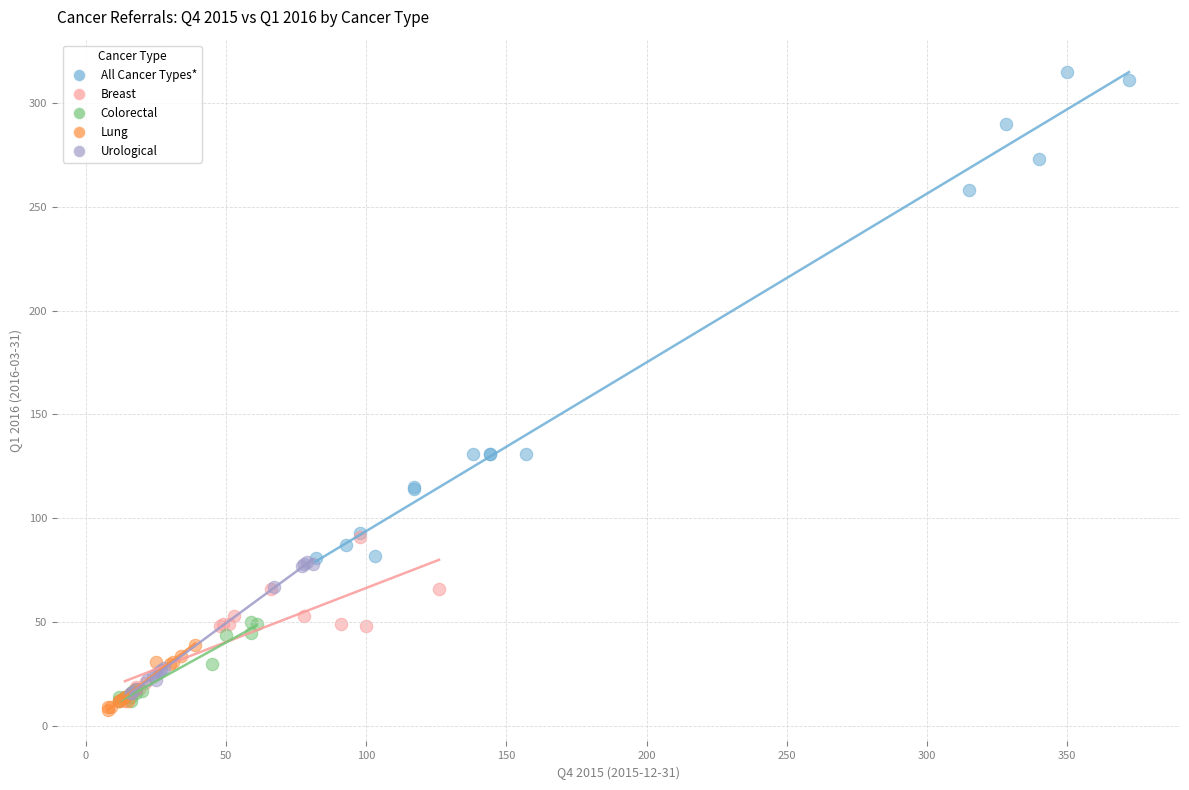

Which series has the widest spread of Y values?

All Cancer Types*